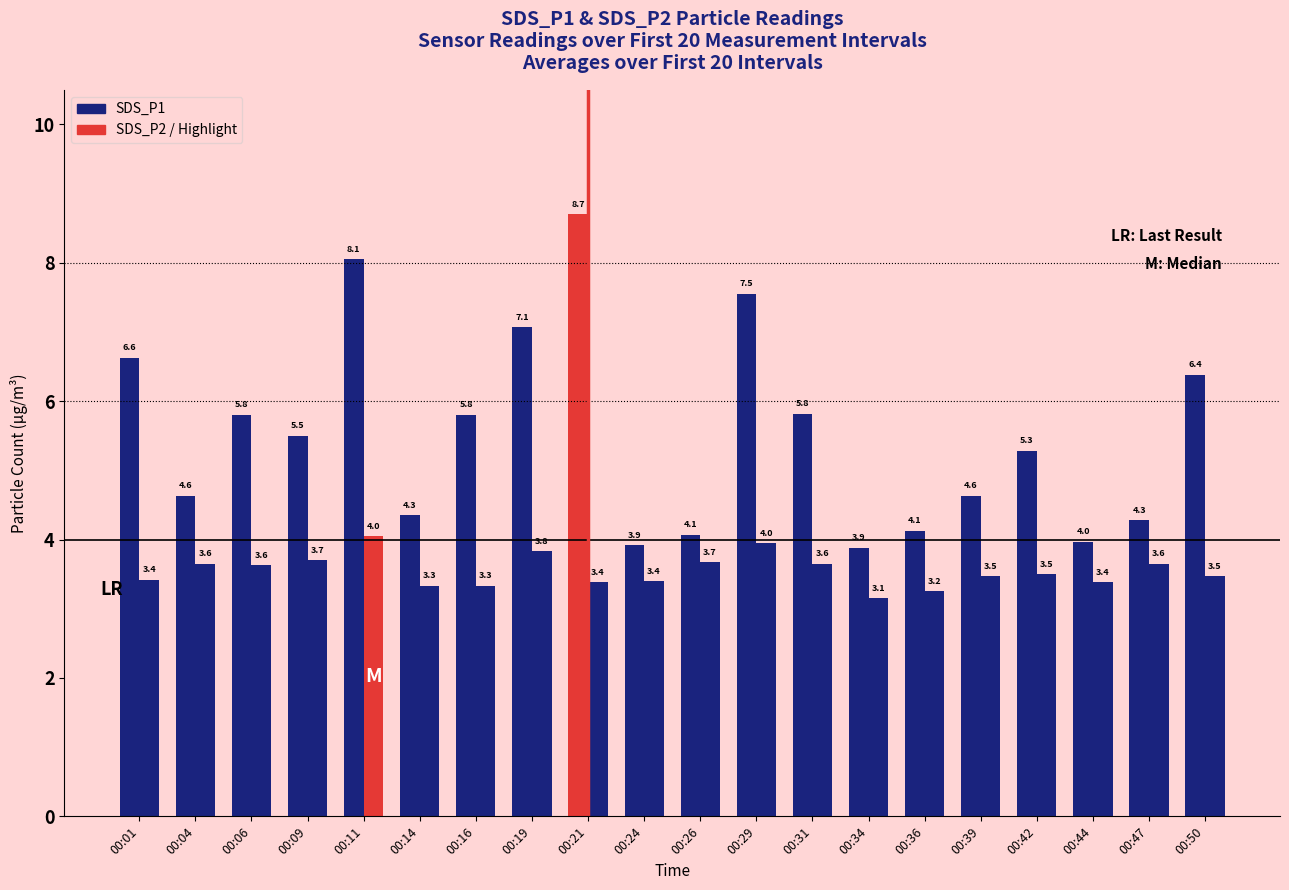

What value does the SDS_P2 series have at 00:11?

4.0